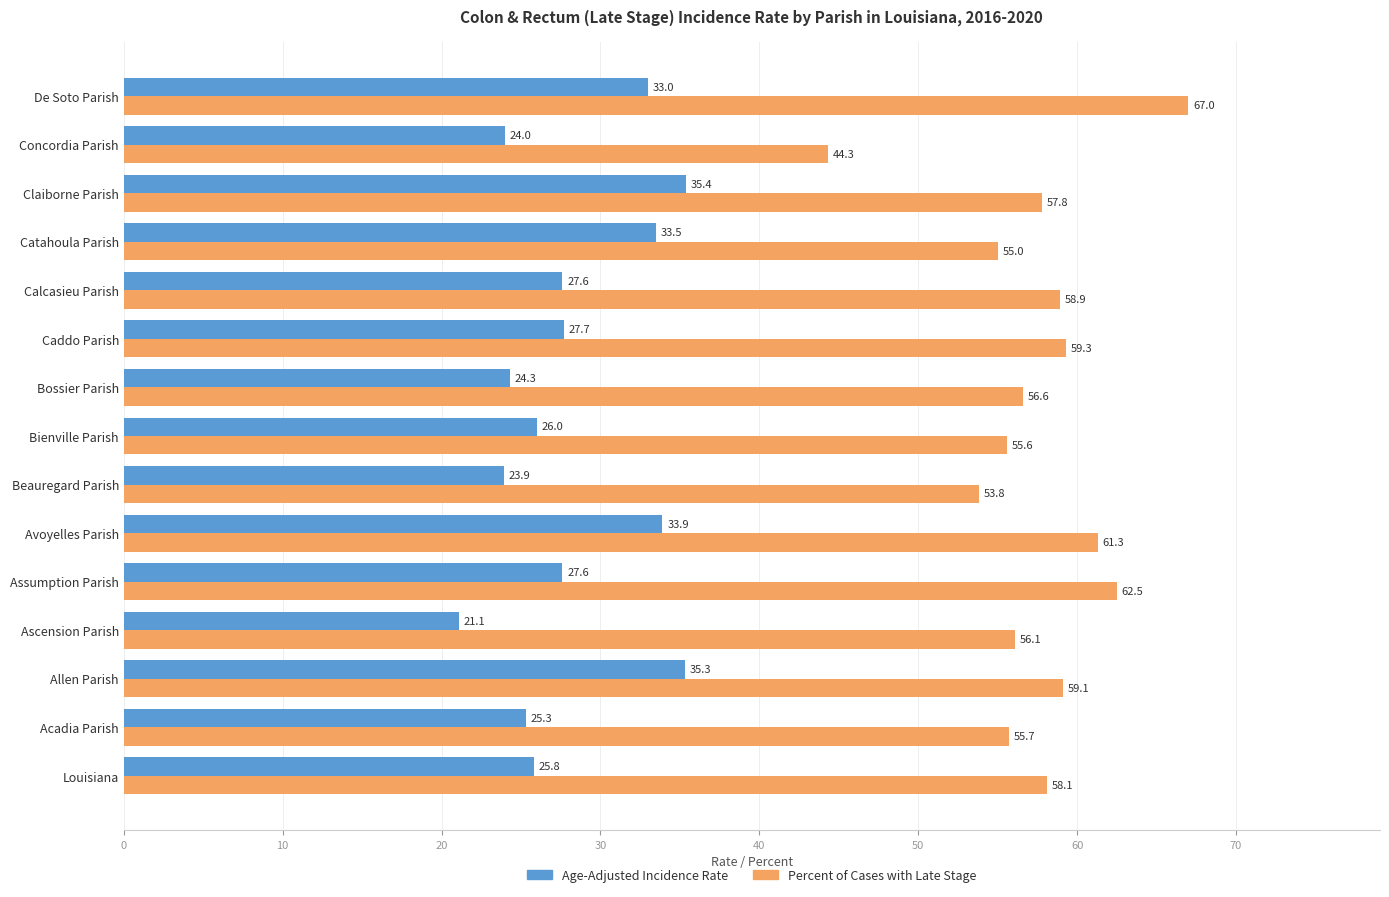

What are all the series names shown in the legend?

Age-Adjusted Incidence Rate, Percent of Cases with Late Stage